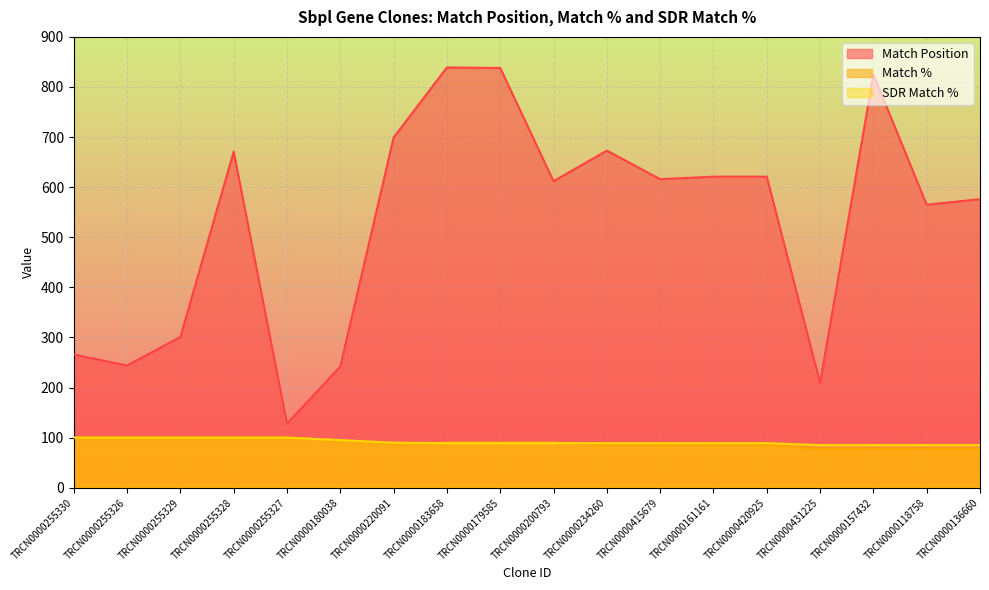

Between which two adjacent categories do Match % and SDR Match % first intersect?

TRCN0000220091 and TRCN0000183658